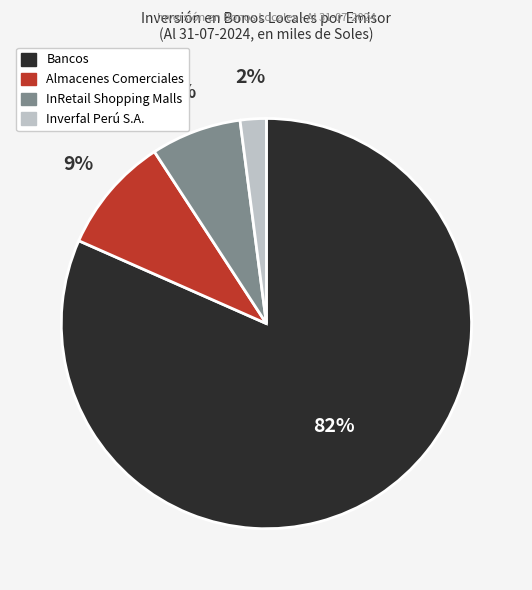

True or false: Almacenes Comerciales accounts for 1% of the total.

False